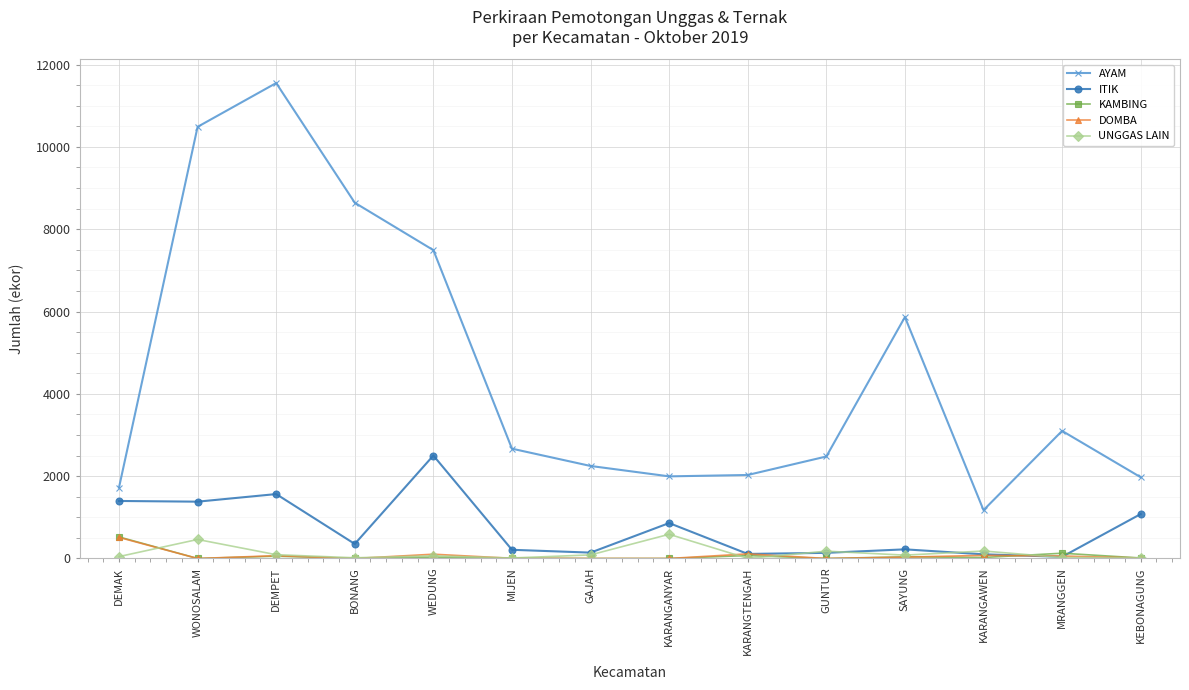

Which series has the largest range (max minus min)?

AYAM